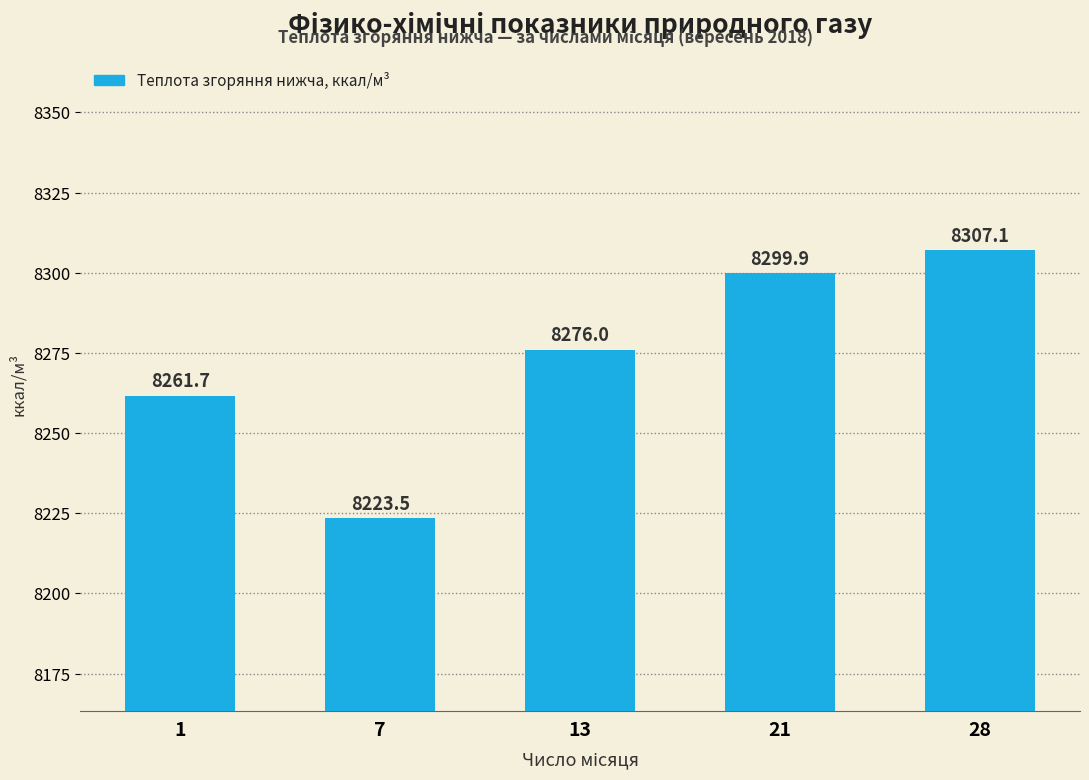

At which category does the chart reach its peak across all series?

28